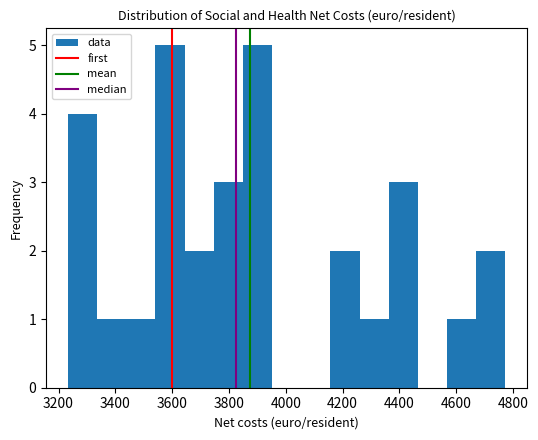

Reading left to right, transcribe this chart: for each bar, give the range it covers on the x-axis and its height. Neither the bar edges nor the heights are printed on the chart, so give them approximately, as read against the axes.

3240 to 3340: 4
3340 to 3440: 1
3440 to 3540: 1
3540 to 3640: 5
3640 to 3740: 2
3740 to 3840: 3
3840 to 3960: 5
3960 to 4060: 0
4060 to 4160: 0
4160 to 4260: 2
4260 to 4360: 1
4360 to 4460: 3
4460 to 4560: 0
4560 to 4680: 1
4680 to 4780: 2